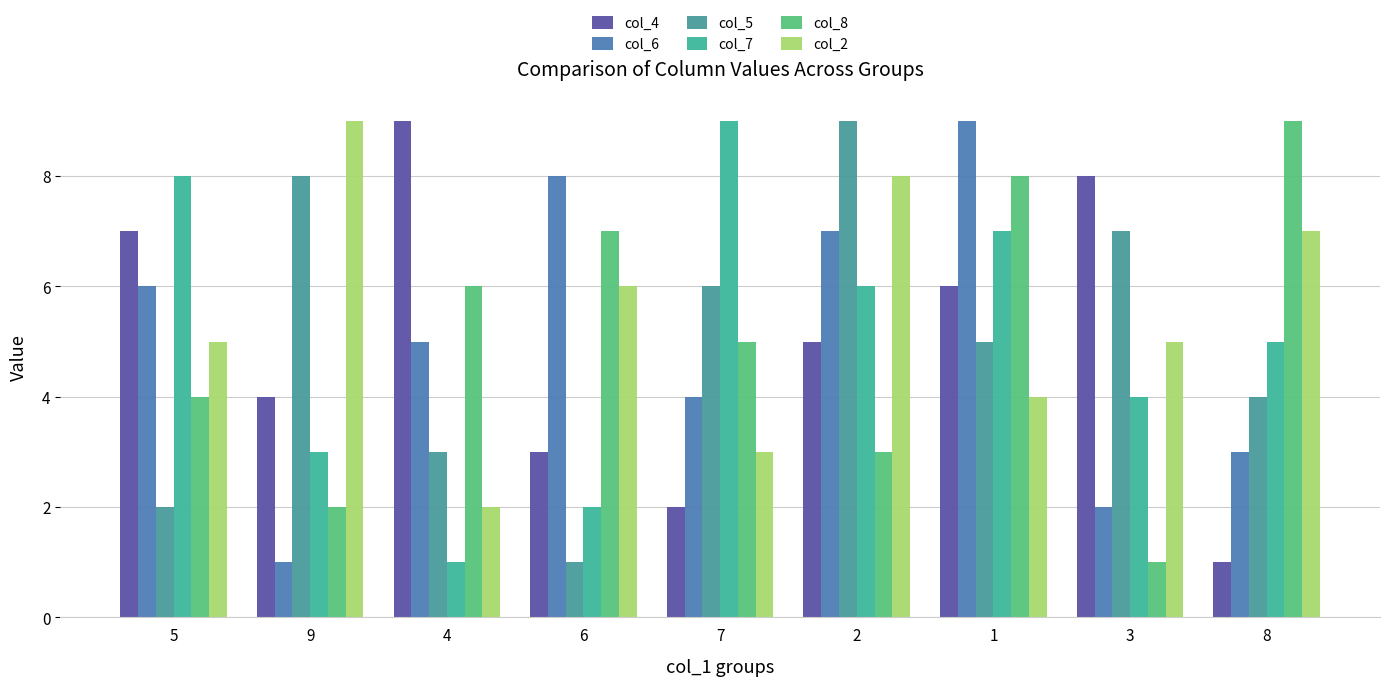

List the labels in order of col_7 value, largest first.

7, 5, 1, 2, 8, 3, 9, 6, 4